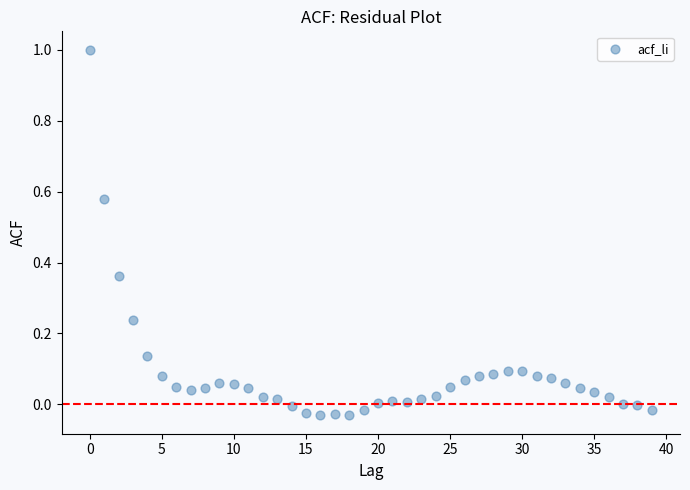

What is the range of Y values (max minus min)?

1.0